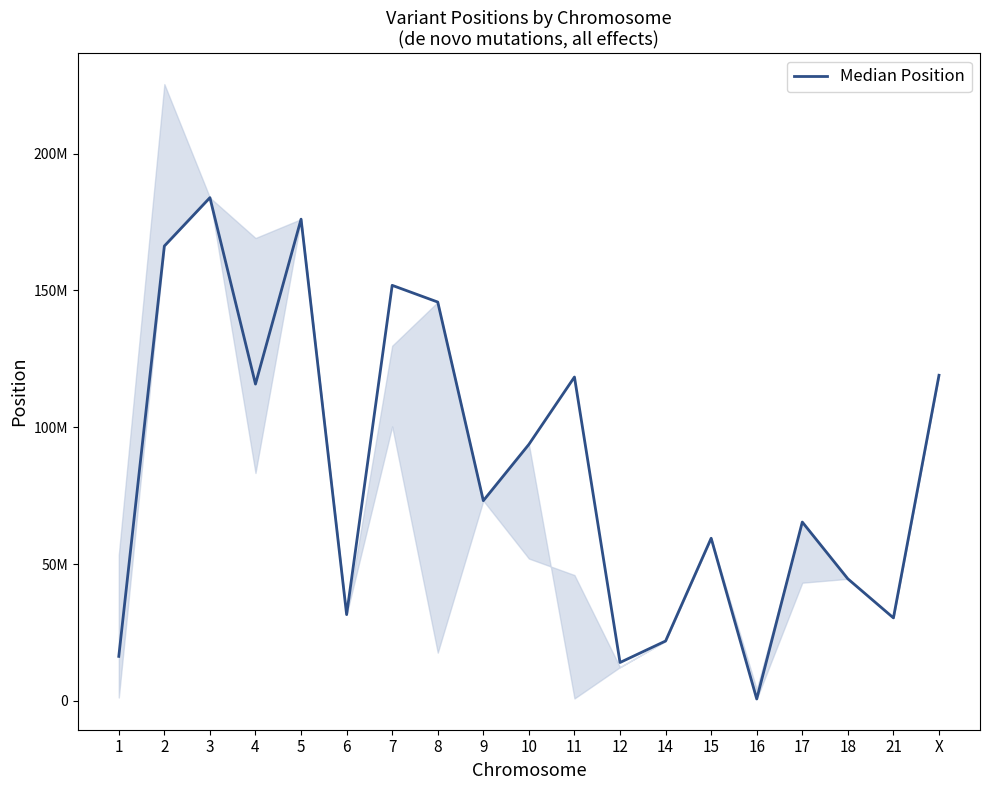

Read the value at 16.

685776